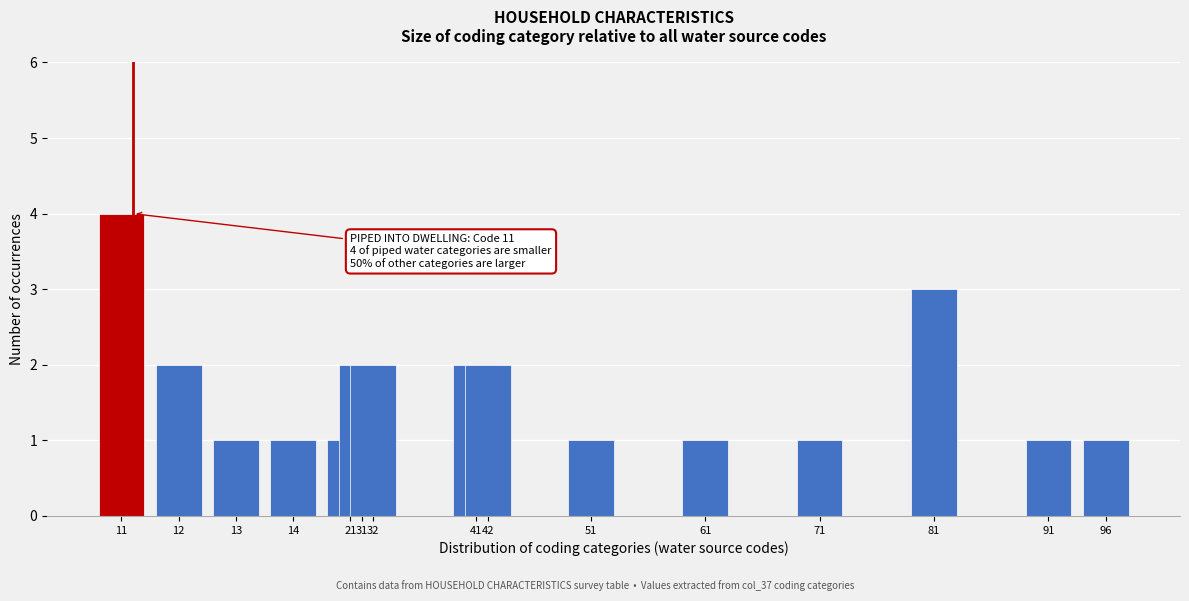

Reading left to right, what are all the values shown in this chart?

4	2	1	1	1	2	2	2	2	1	1	1	3	1	1